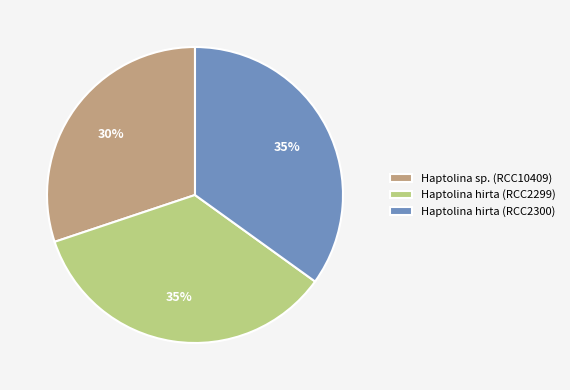

How many segments does this pie chart have?

3